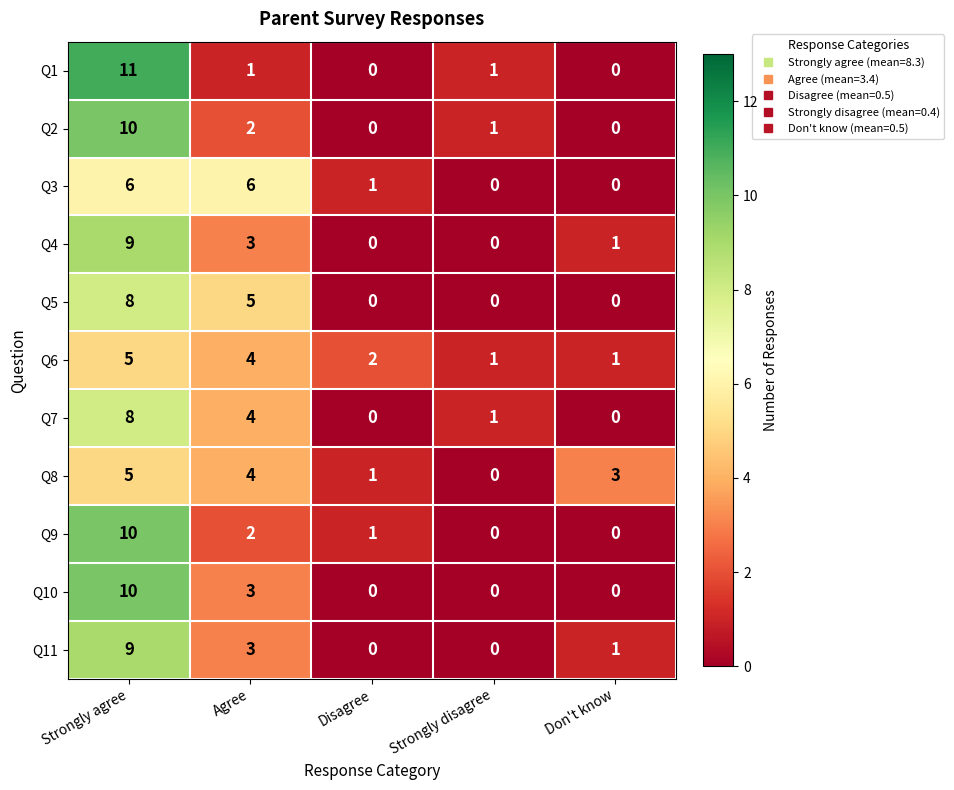

Where is Q3 nearest to the value 3?

Disagree